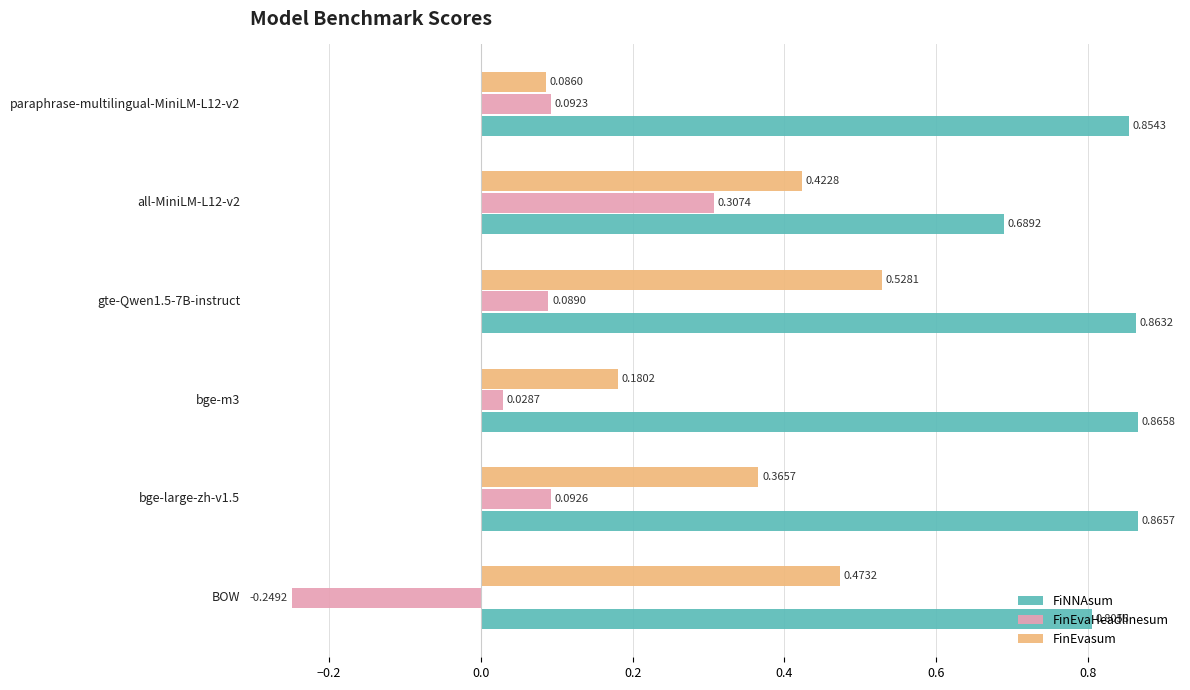

How many distinct data groups are displayed?

3